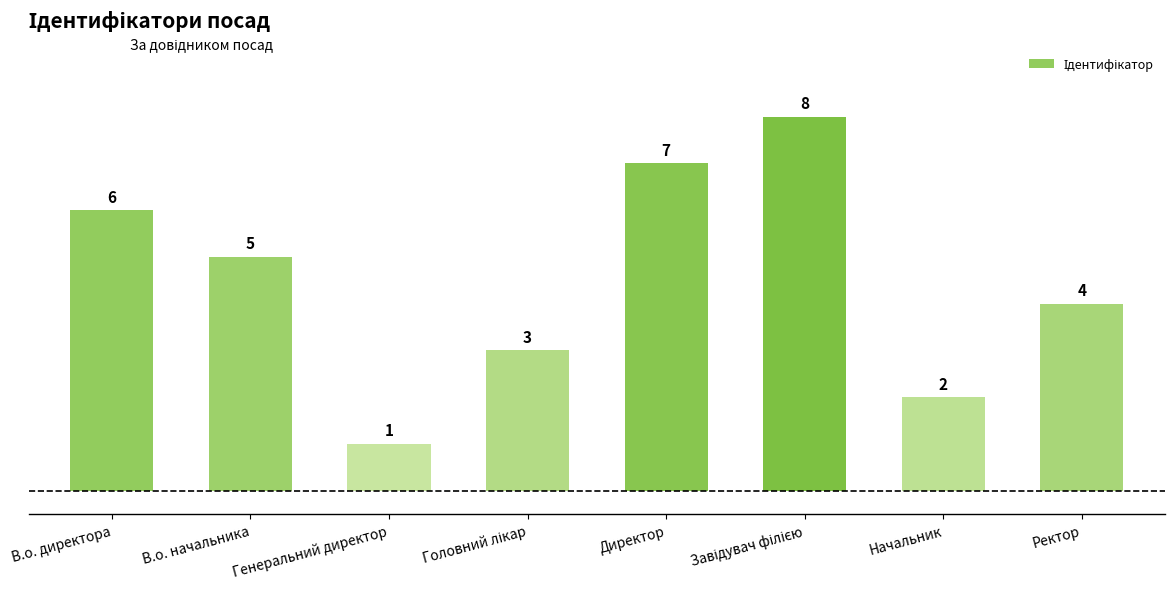

True or false: the data shows 1 at Начальник.

False